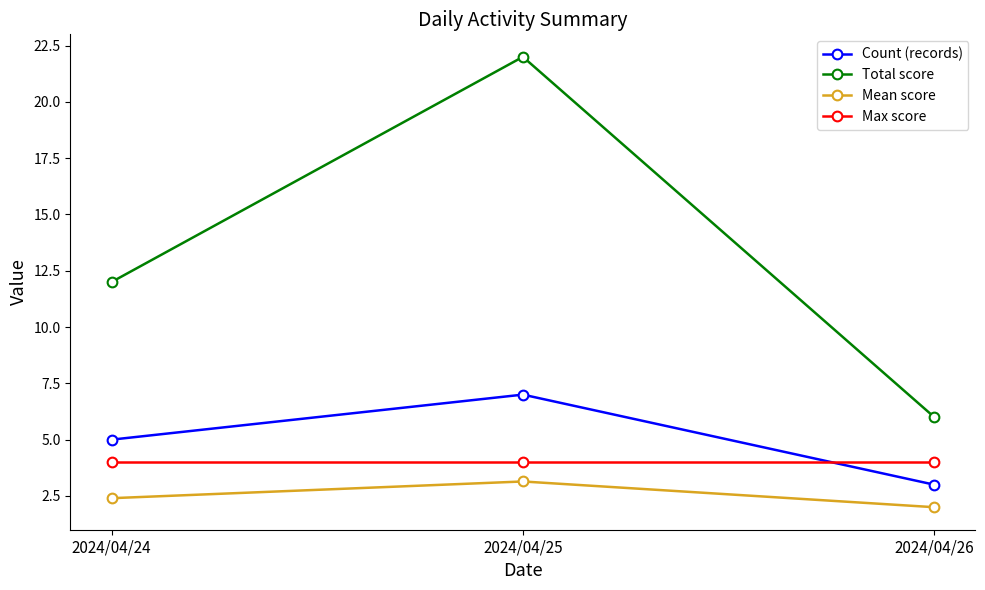

What is the value of the Max score point at the 1st from the left?

4.0